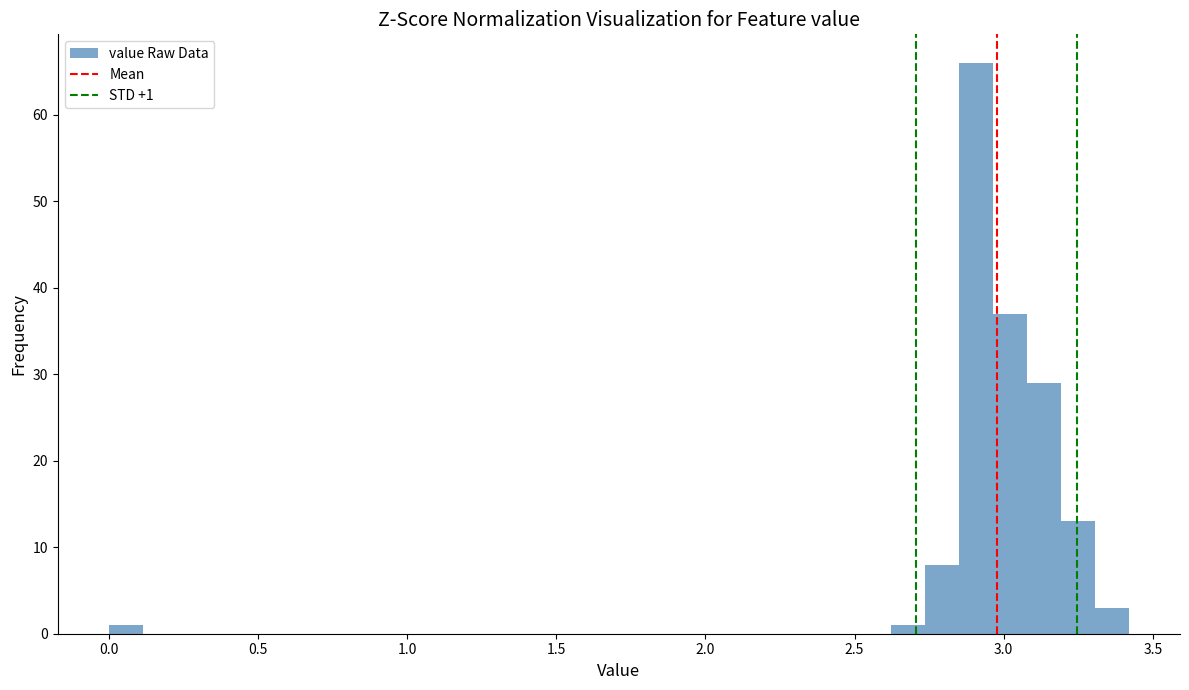

Read against the x-axis, roughly where is the centre of the tallest bar?

2.90